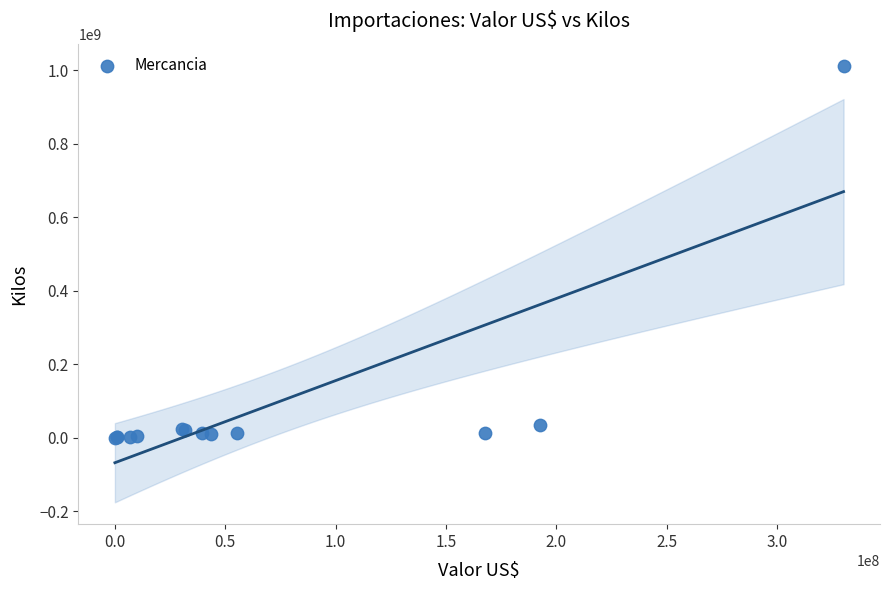

What Y value in the scatter plot is closest to 506502785?

35186615.7